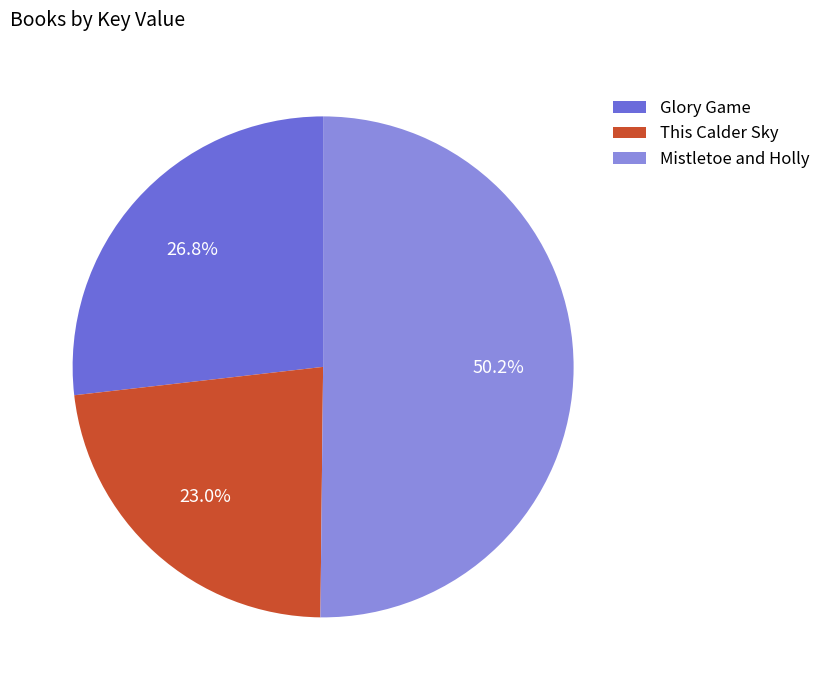

Which slice represents more than half of the pie?

Mistletoe and Holly